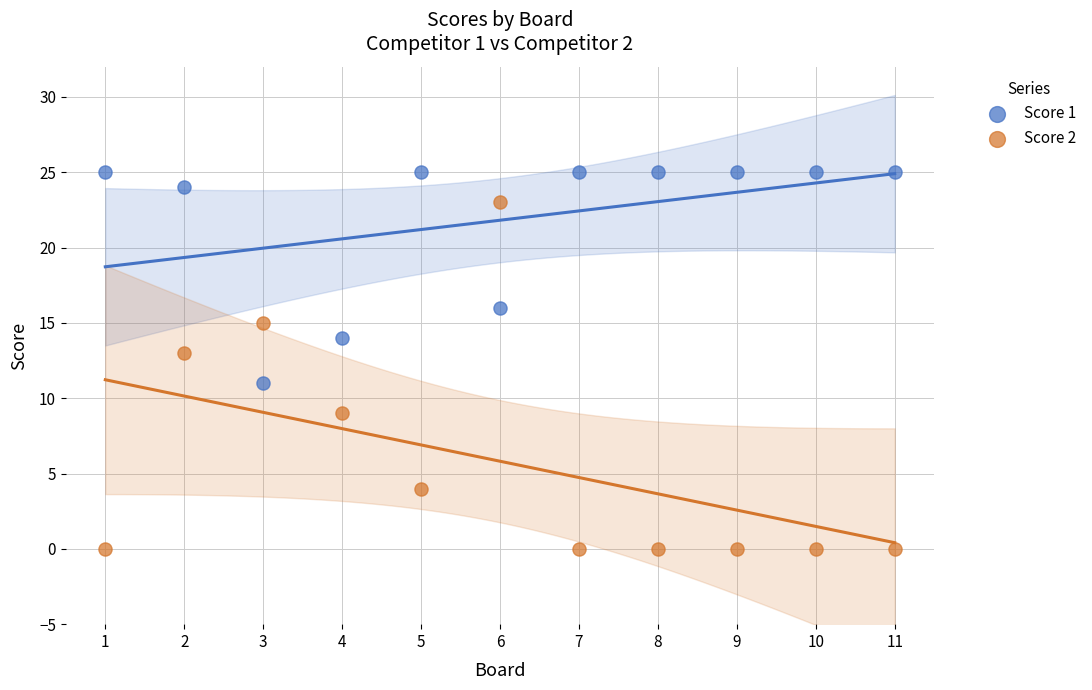

Across all data points, what is the range of X values (max minus min)?

10